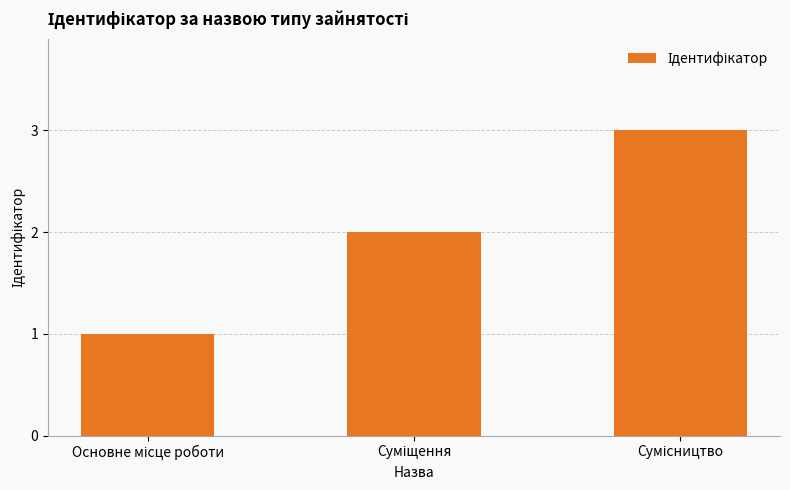

What is the maximum value shown in the chart?

3